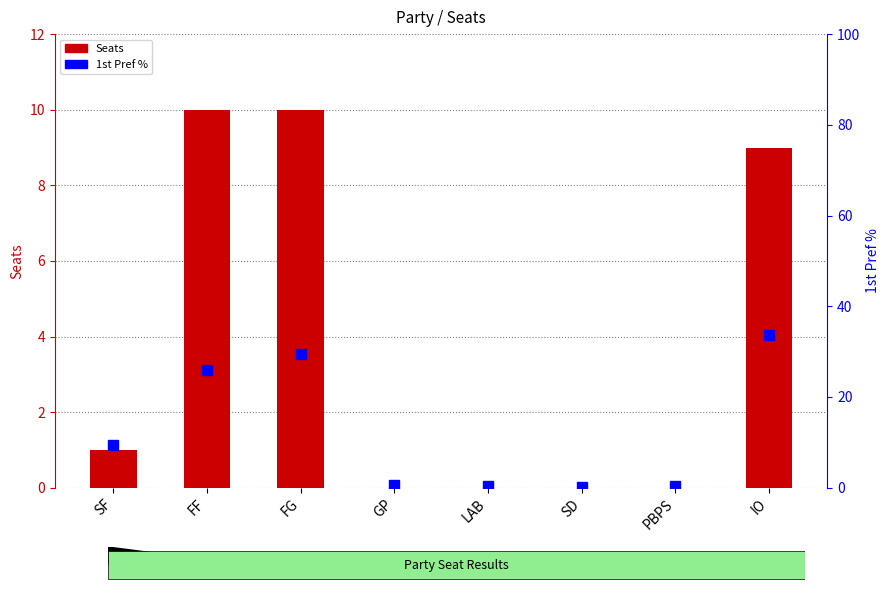

True or false: Seats has a value of 10.0 at FF.

True